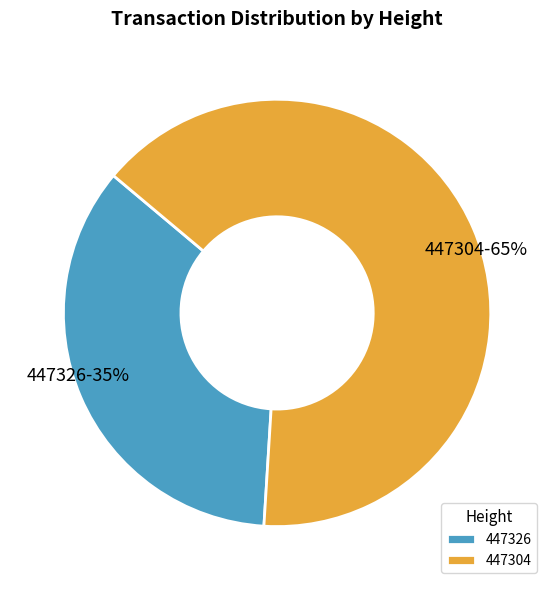

How many slices are in this pie chart?

2